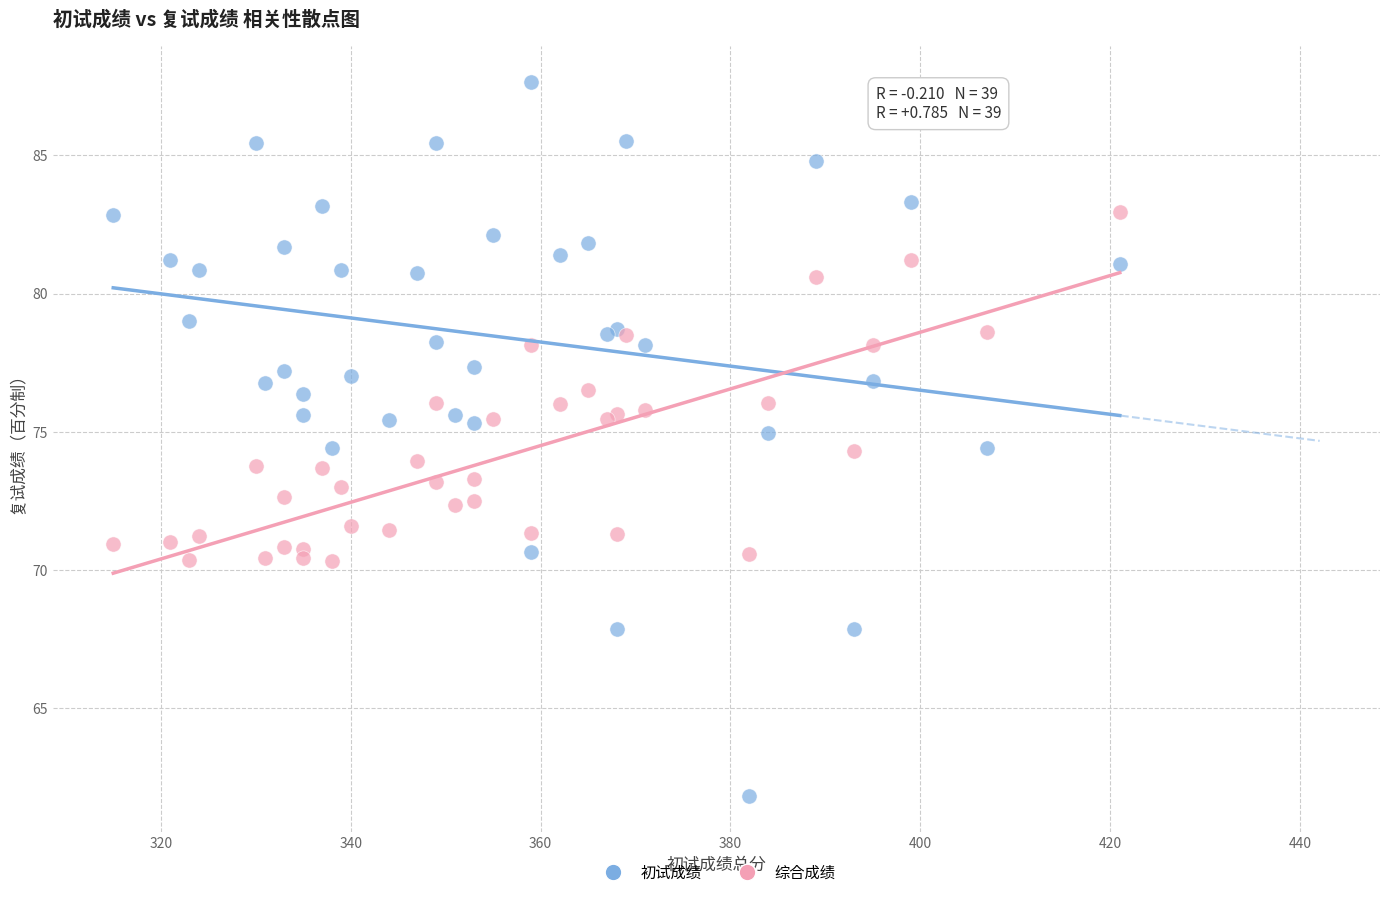

Which series reaches the minimum Y coordinate?

初试成绩